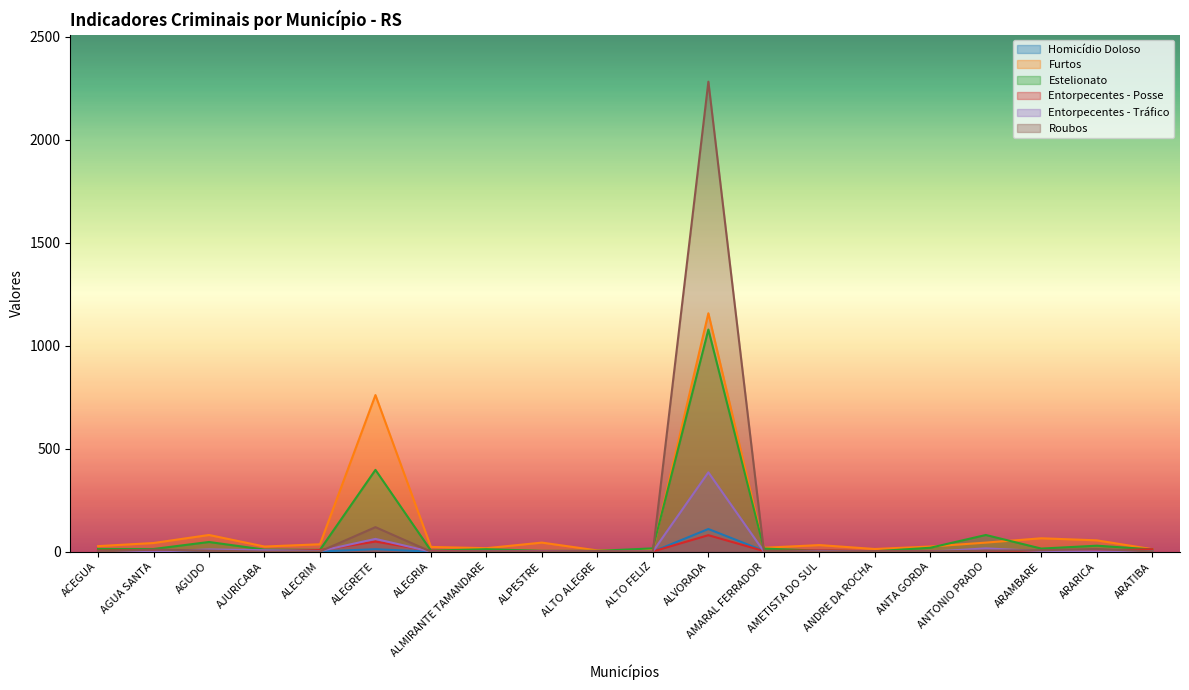

List the labels in order of Entorpecentes - Tráfico value, smallest first.

ACEGUA, AGUA SANTA, ALEGRIA, ALMIRANTE TAMANDARE, ALTO ALEGRE, ANDRE DA ROCHA, ANTA GORDA, ALPESTRE, ALTO FELIZ, AMARAL FERRADOR, ARARICA, ARATIBA, ALECRIM, ARAMBARE, AMETISTA DO SUL, AJURICABA, AGUDO, ANTONIO PRADO, ALEGRETE, ALVORADA